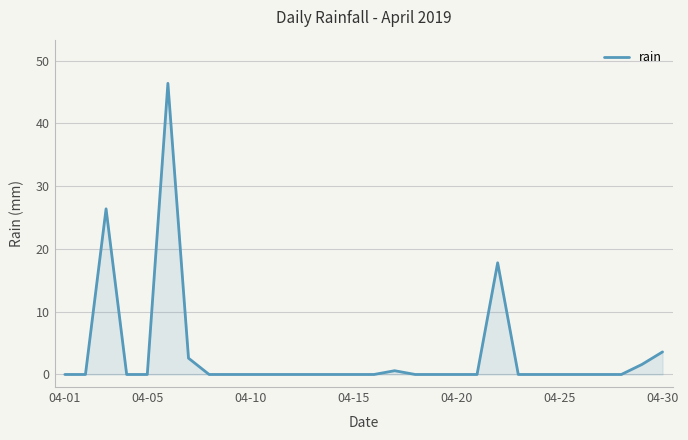

What is the greatest value displayed?

46.4